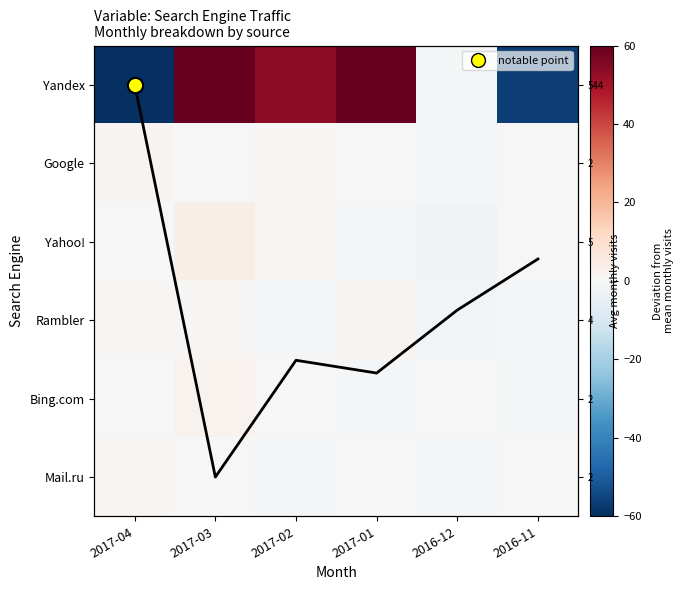

Which series has the largest total across all categories?

Yandex